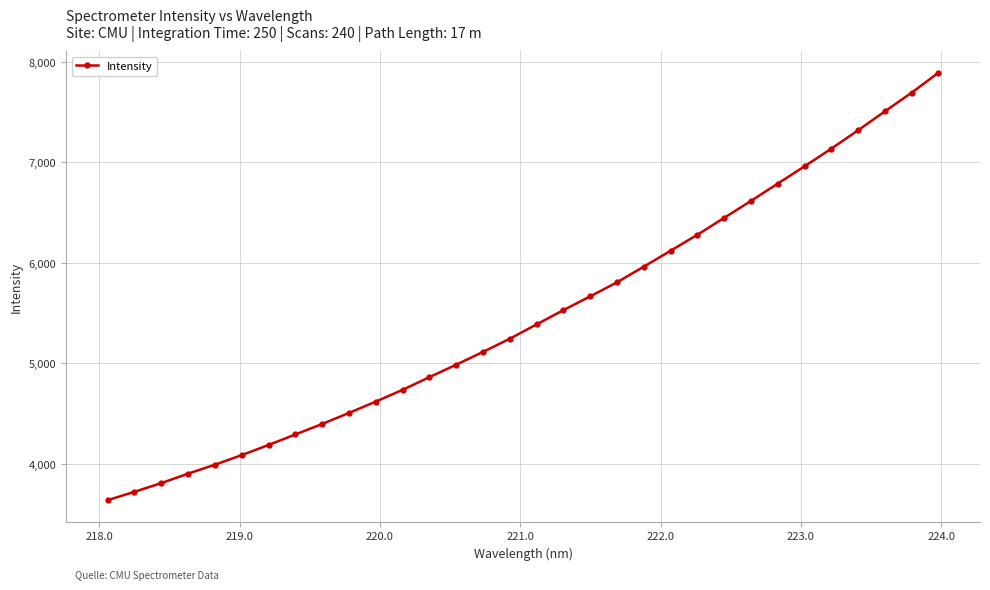

What is the value of the 25th point from the left?

6615.2